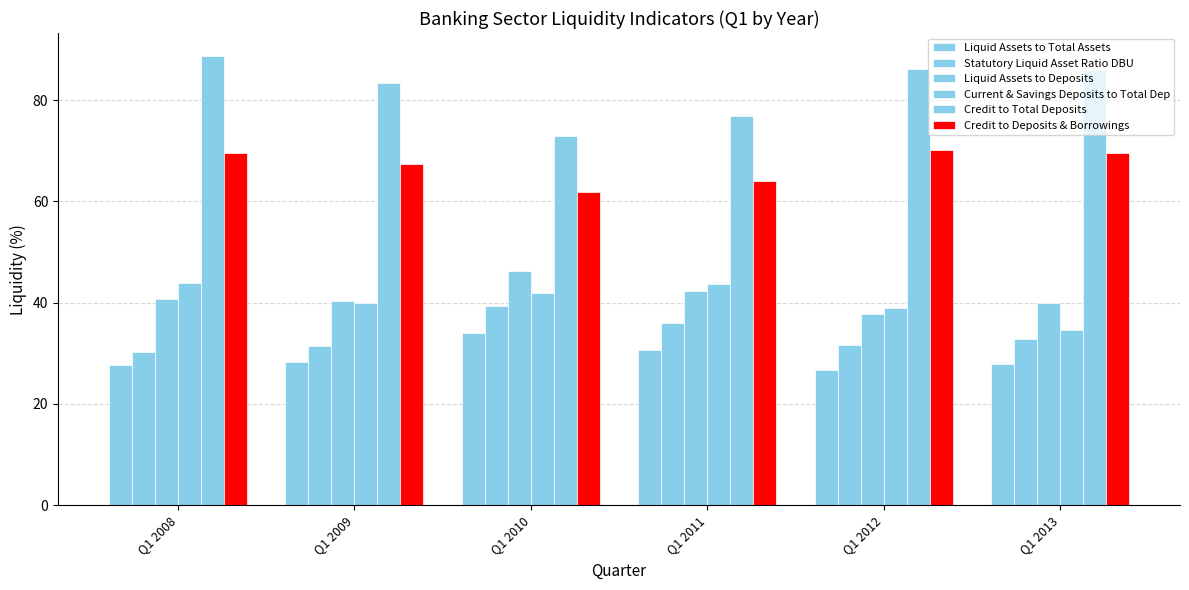

The value of Credit to Deposits & Borrowings at Q1 2010 is 110.8. True or false?

False